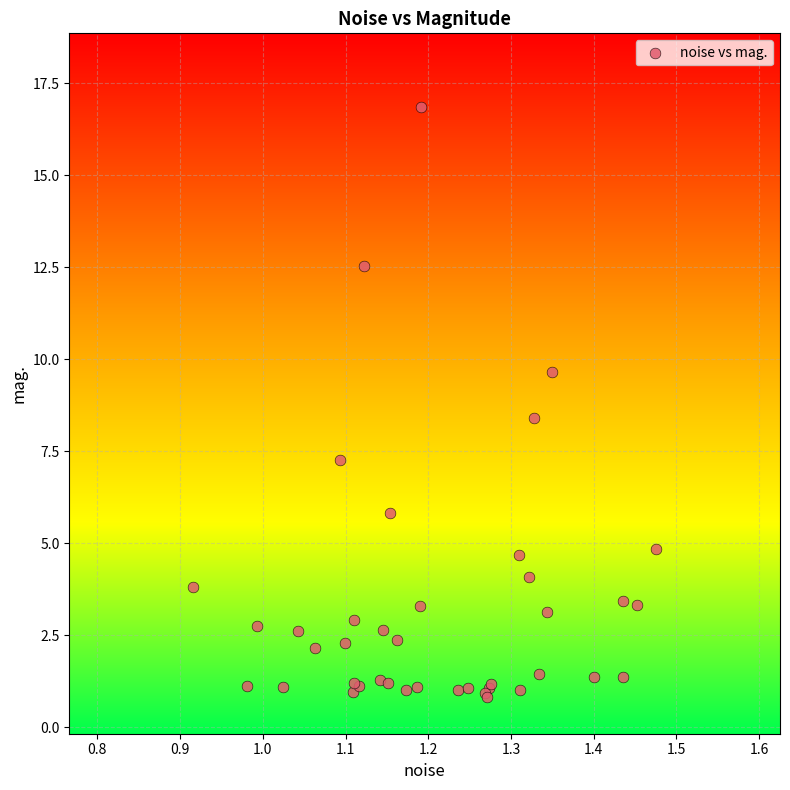

What Y value in the scatter plot is closest to 8?

8.4